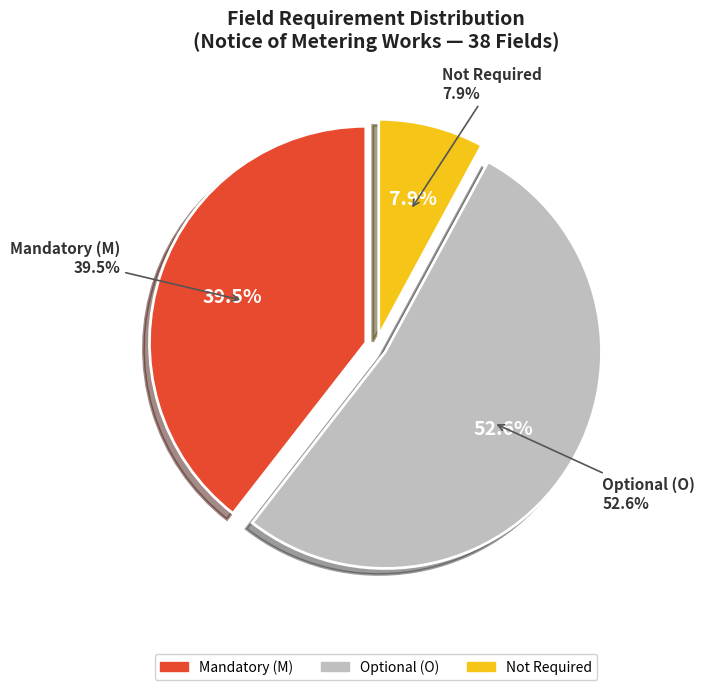

Does M represent more than half of the total?

No